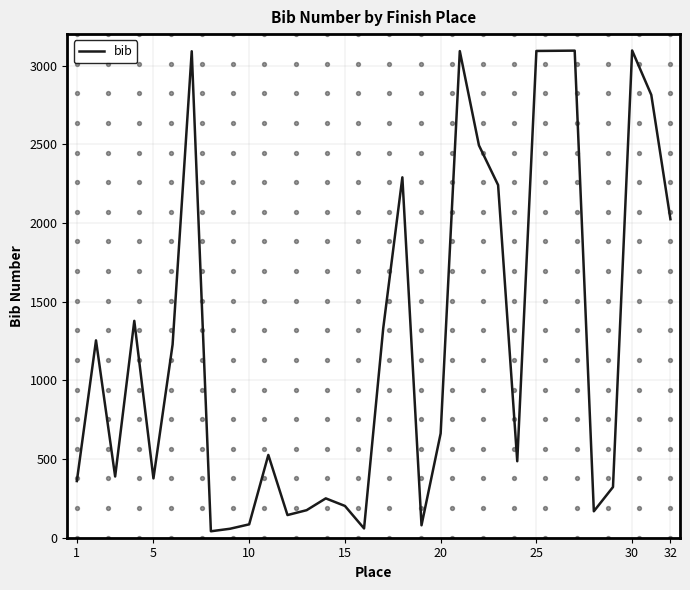

What is the highest value of the bib series?

3096